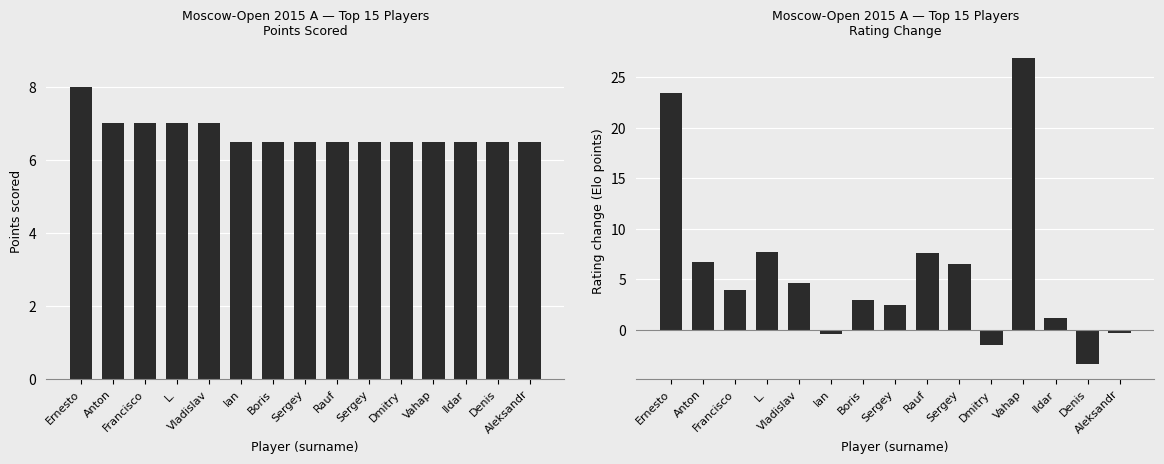

What is the difference between the maximum and minimum values in the Rating Change series?

30.3